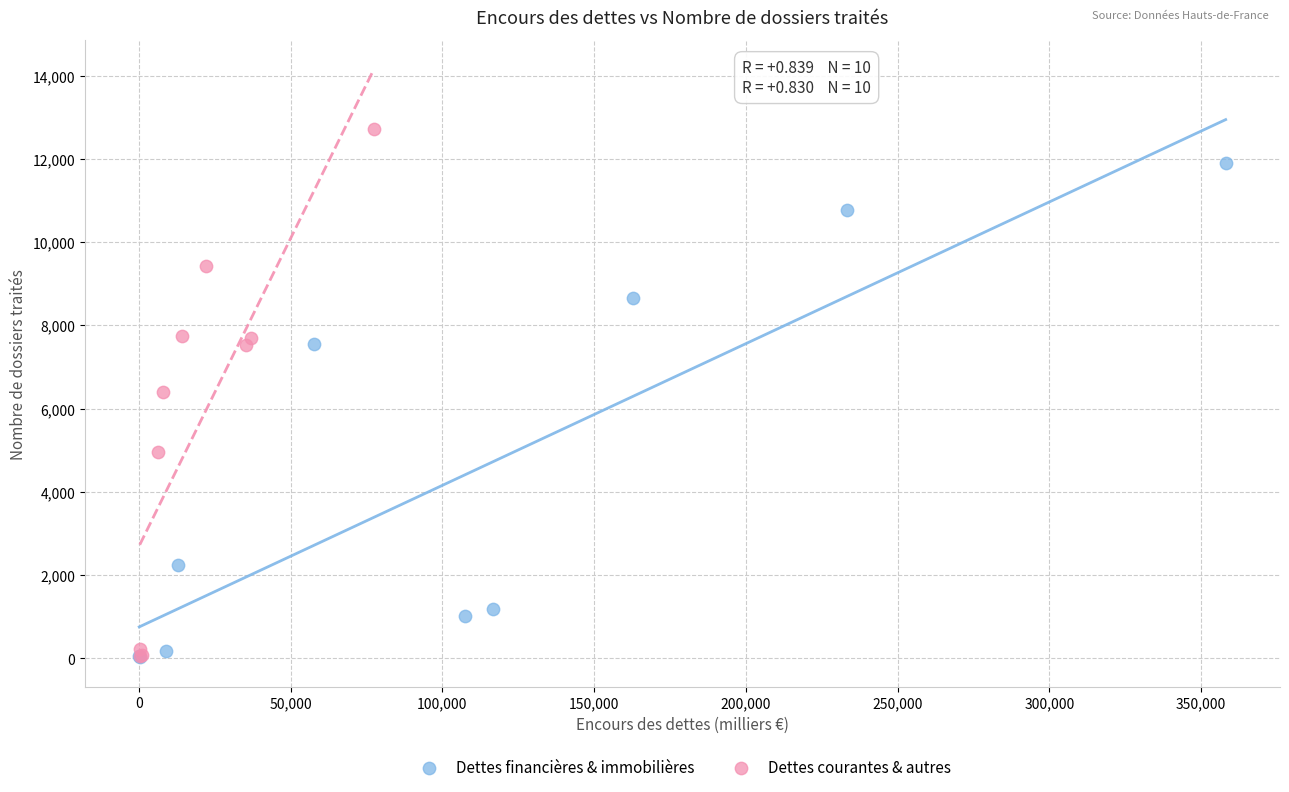

Which series contains the highest Y value?

Dettes courantes & autres